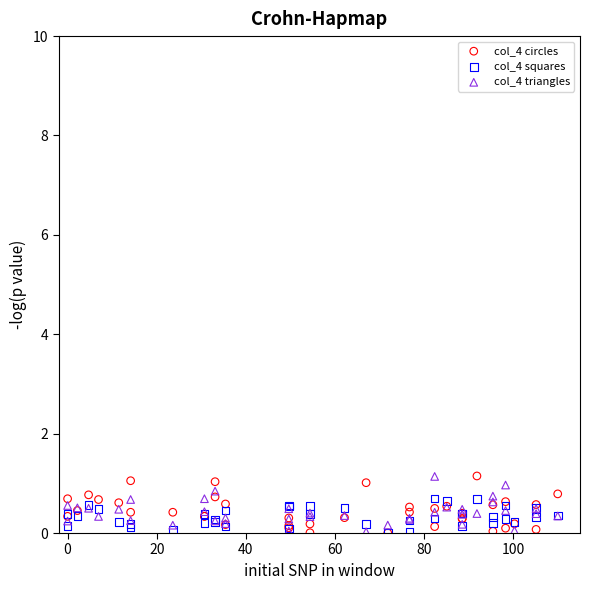

What are all the series names shown in the legend?

col_4 circles, col_4 squares, col_4 triangles